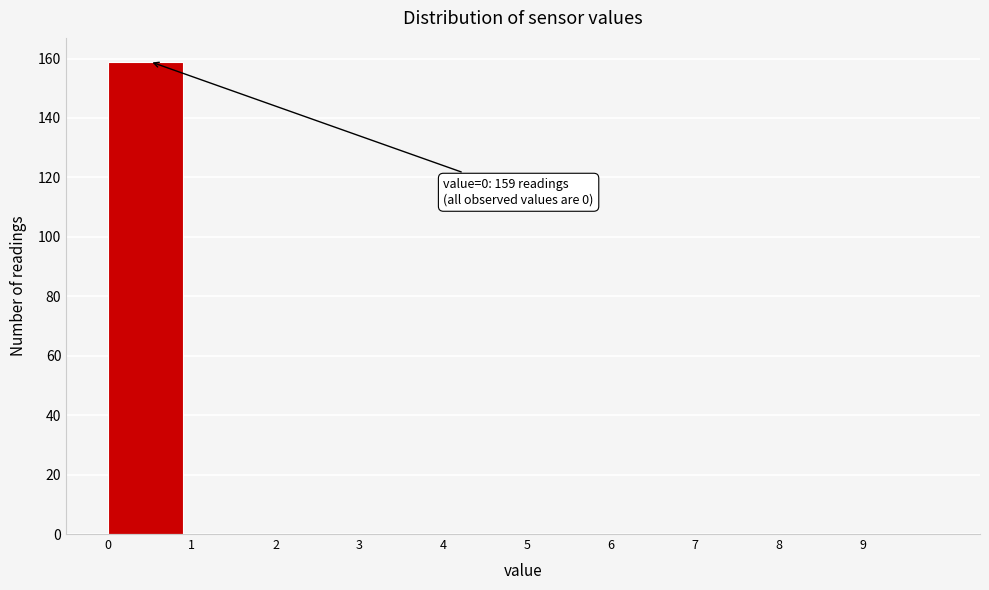

Which range on the x-axis has the tallest bar?

0 to 1